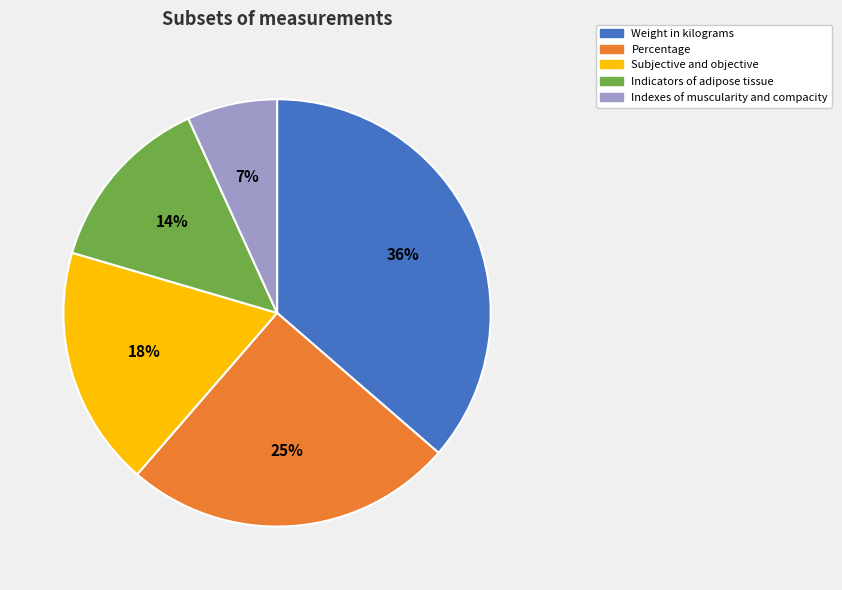

Is Indexes of muscularity and compacity the majority of the pie?

No